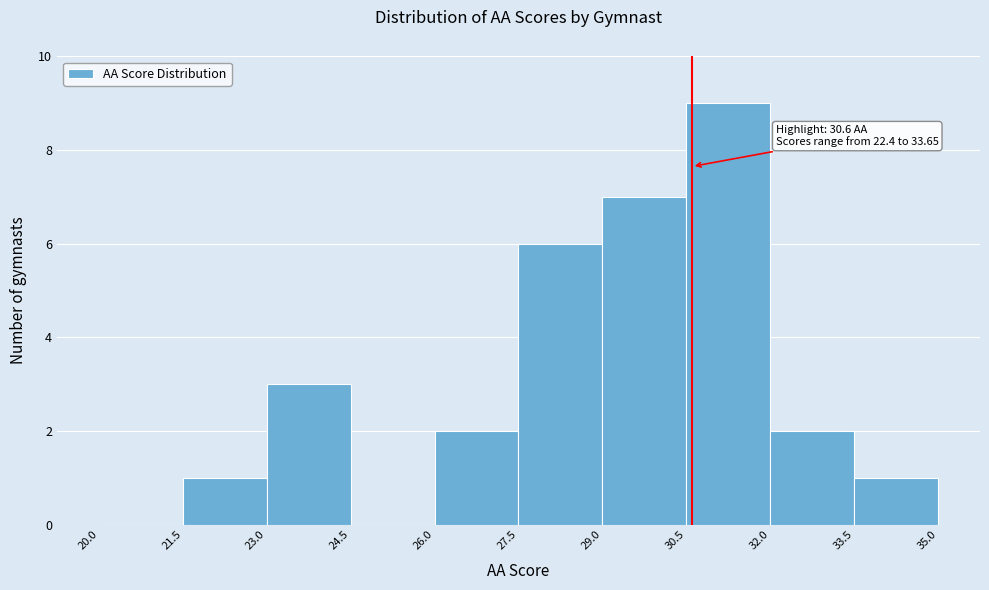

Over which range of the x-axis is the bar tallest?

30.5 to 32.0